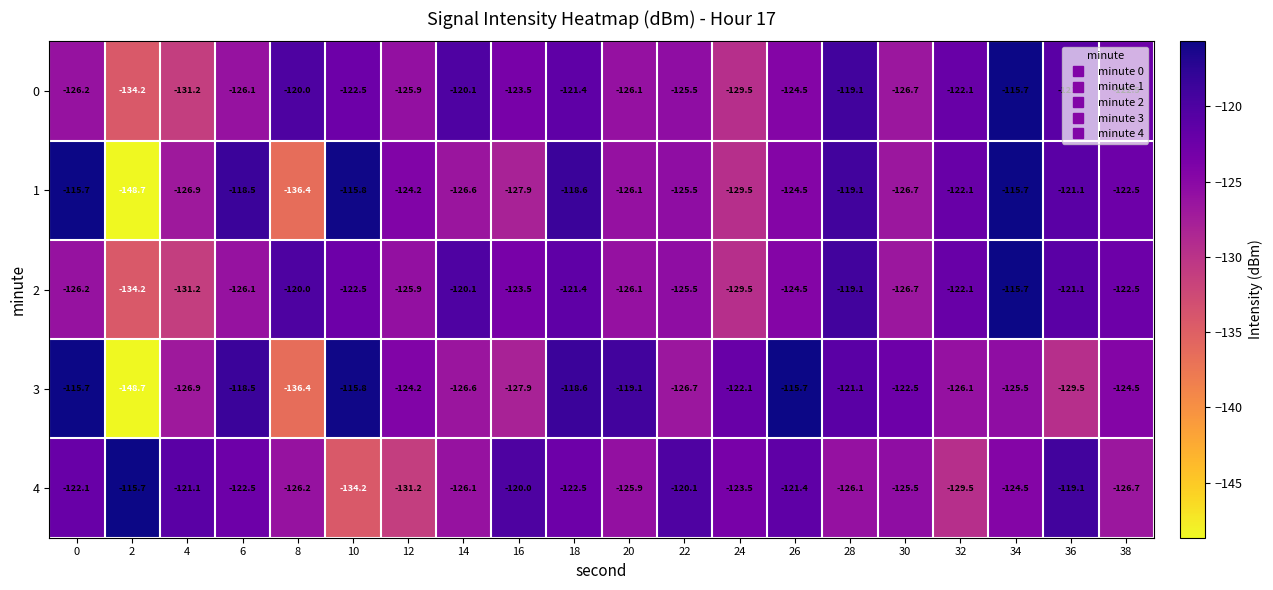

Which category has the lowest value across all series?

2